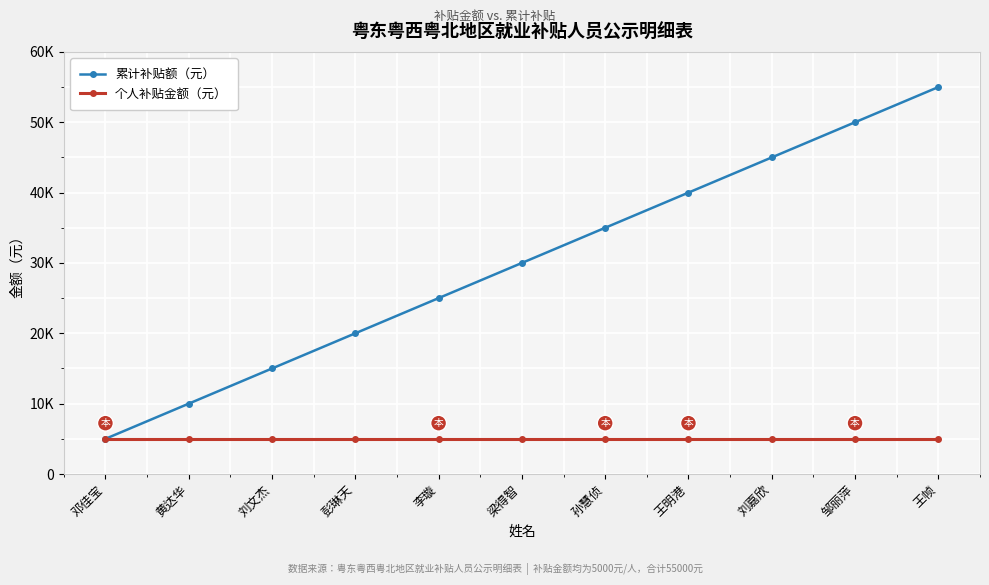

What are all the series names shown in the legend?

累计补贴额（元）, 个人补贴金额（元）